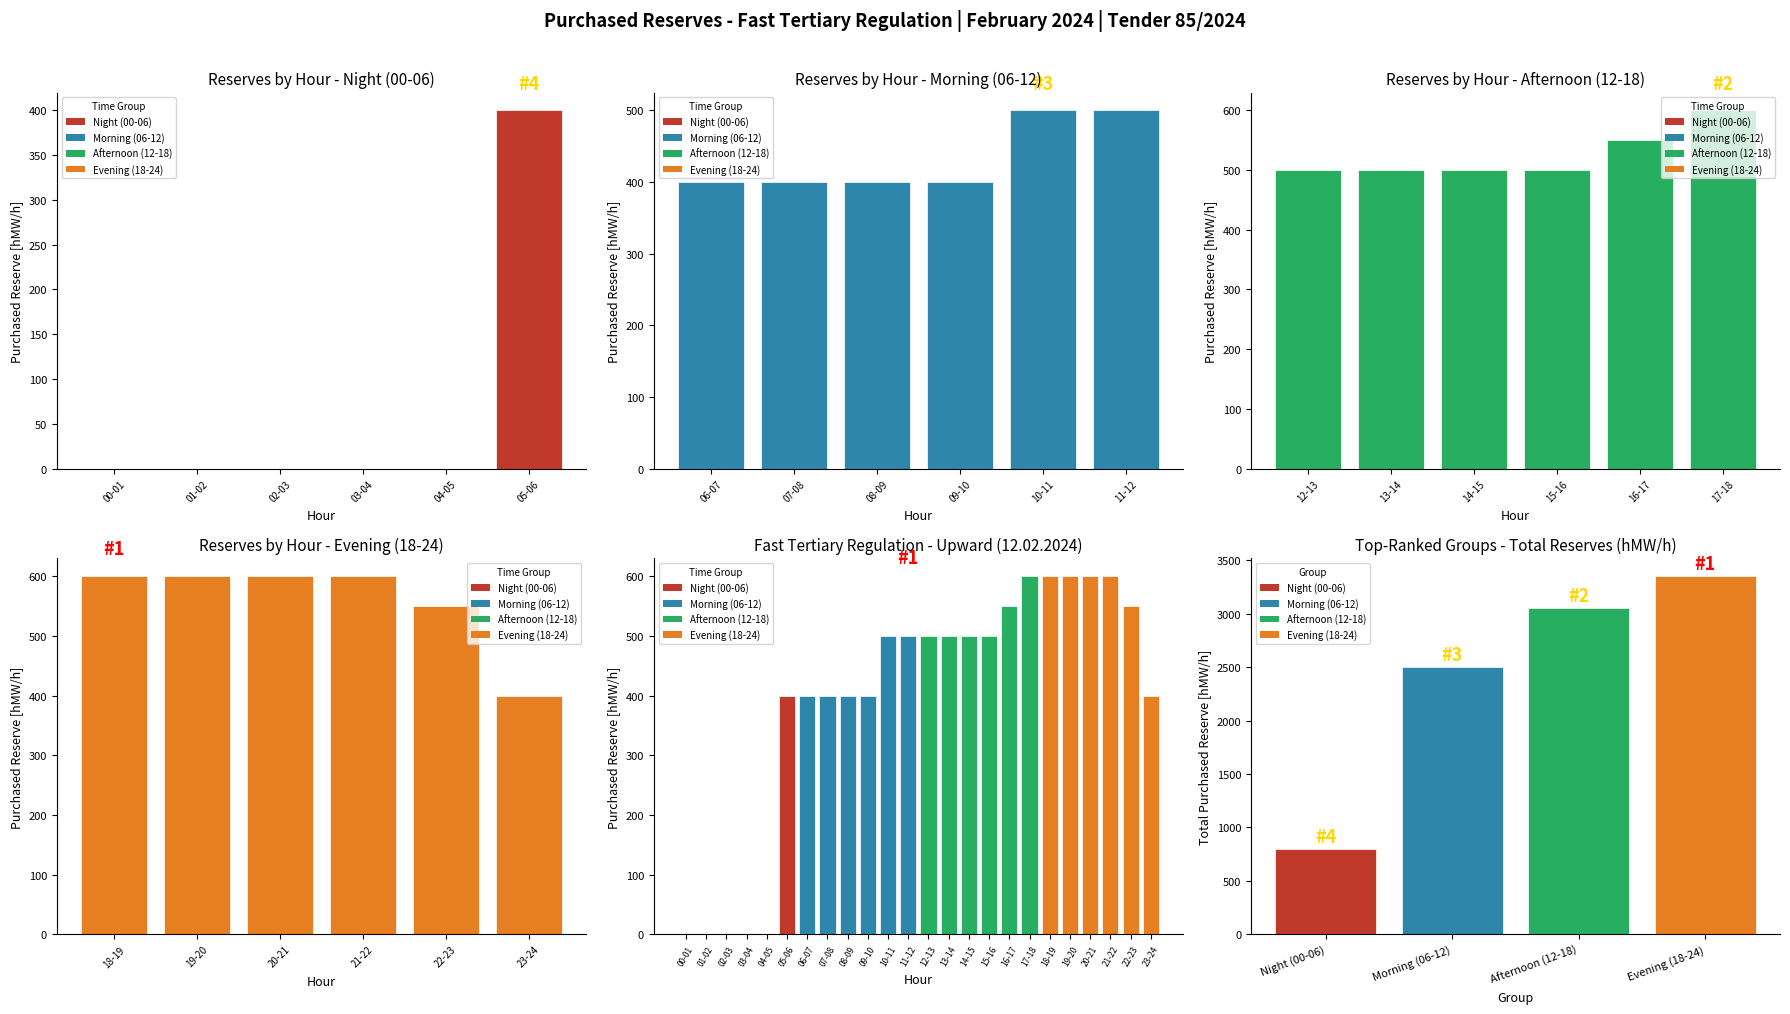

At which category does the chart reach its peak across all series?

17-18